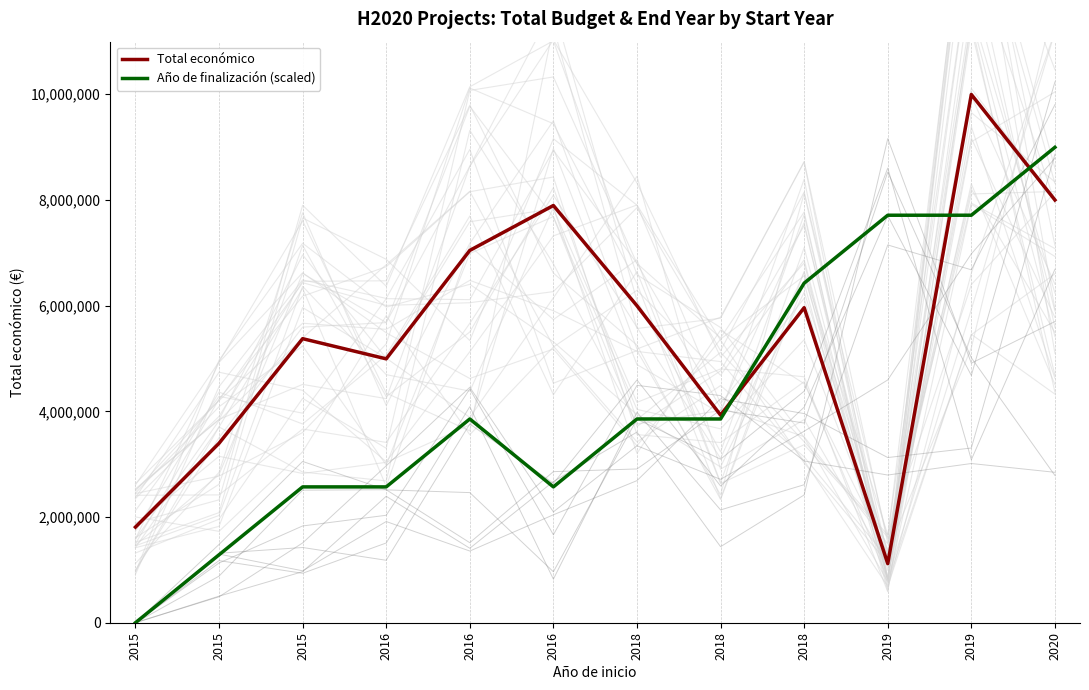

How many intersections are there between Total económico and Año de finalización (scaled)?

3